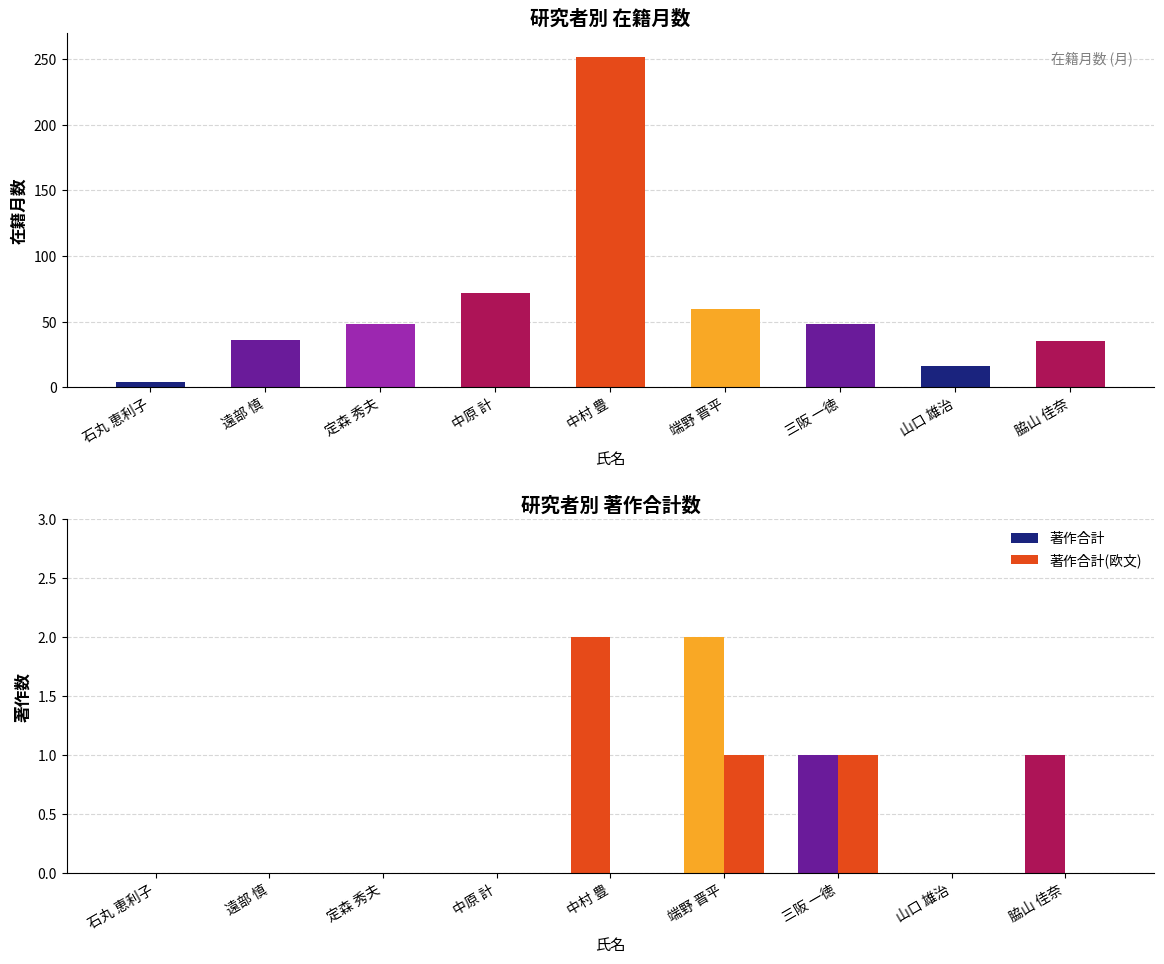

What is the total value across all series at 脇山 佳奈?

1